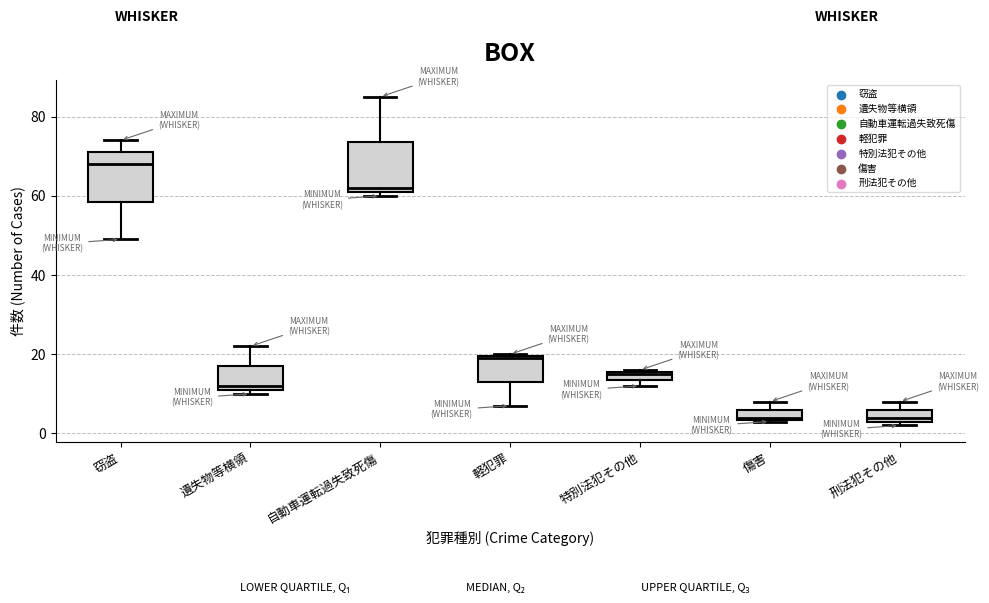

Where does the median line of the box for 窃盗 sit on the y-axis? The values are not printed on the chart, so give them approximately, as read against the axis.

68